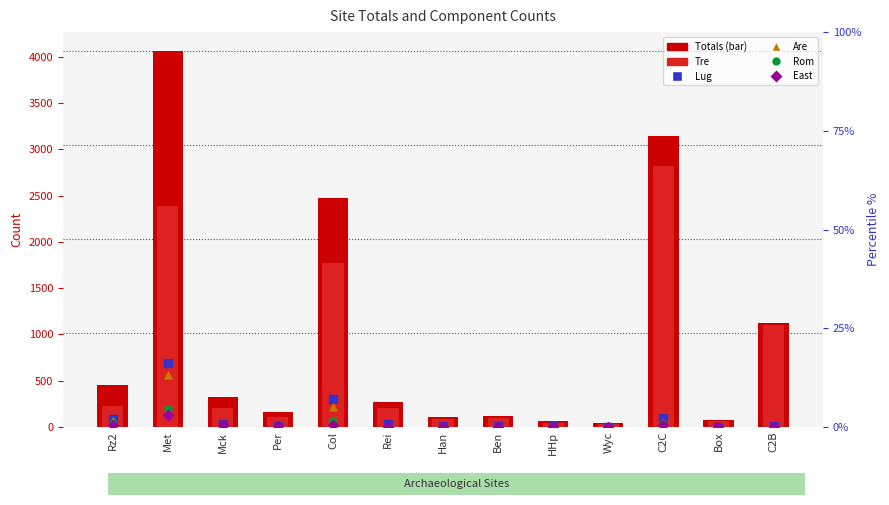

What are all the series names shown in the legend?

Totals, Tre, Lug, Are, Rom, East